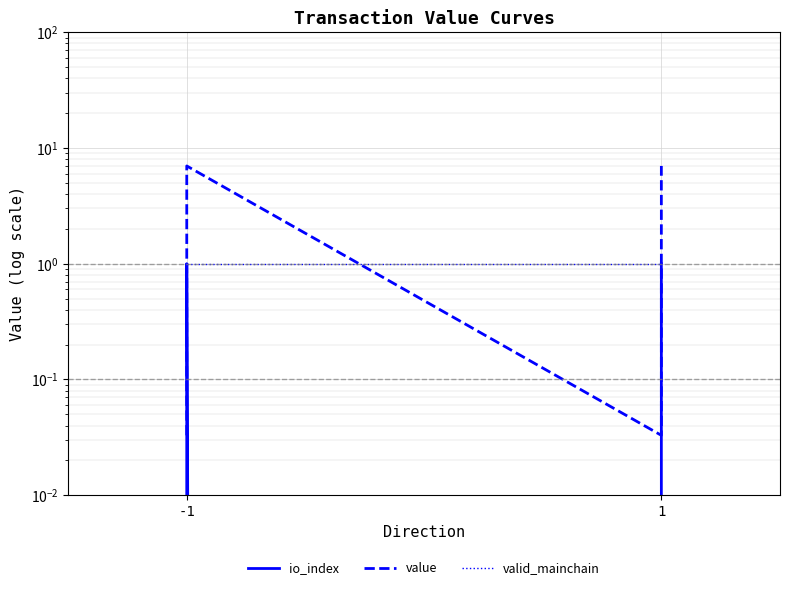

What is the spread (max minus min) of values at 1?

6.0